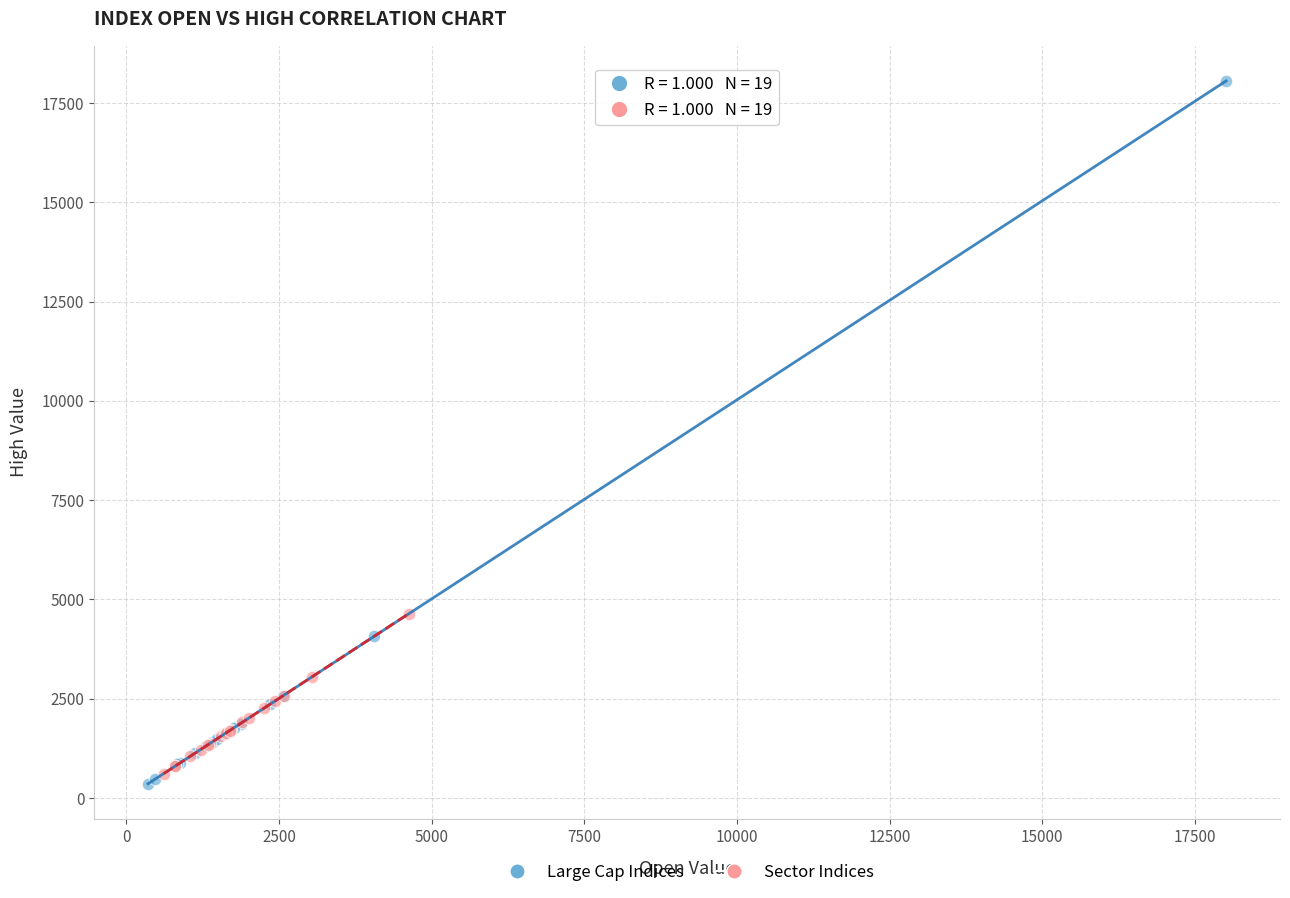

Which series has the largest Y range (max minus min)?

Large Cap Indices